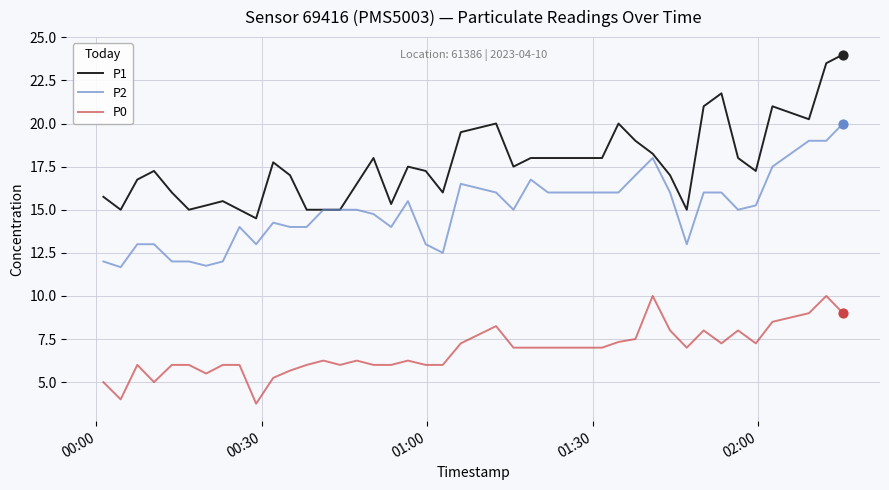

Which series has the largest total across all categories?

P1